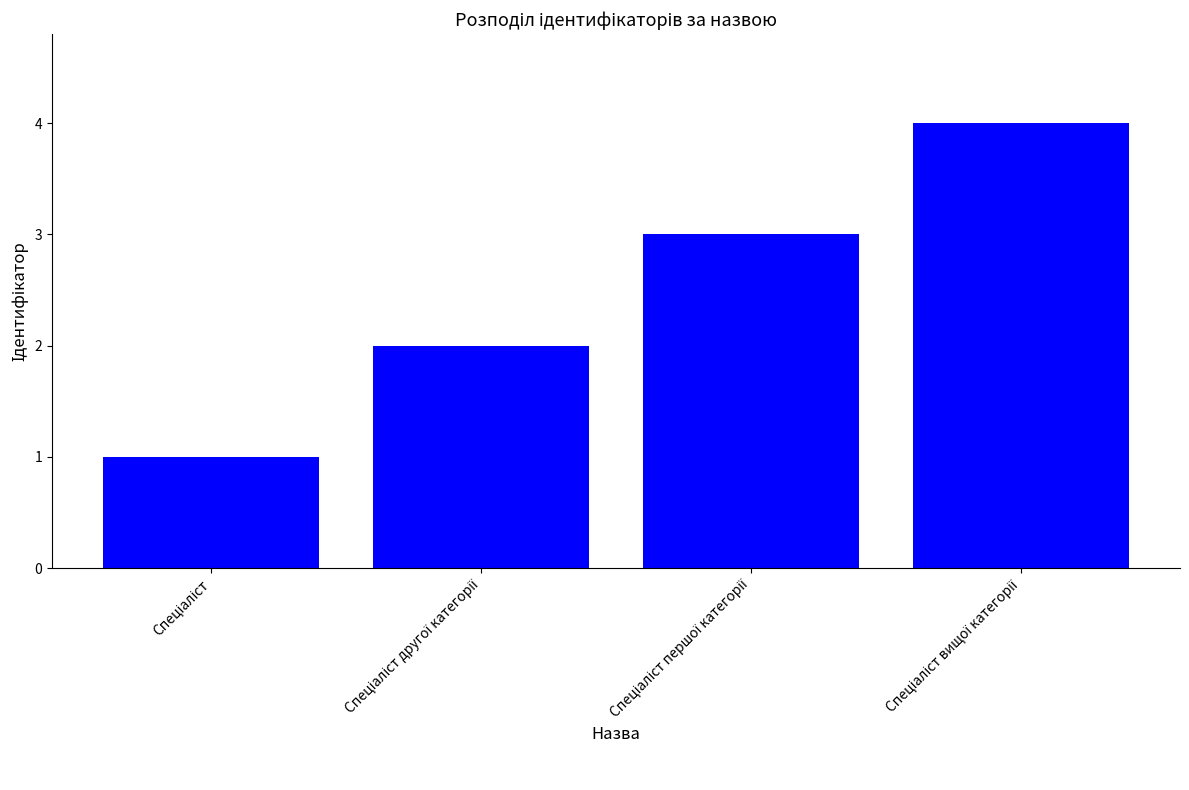

What is the greatest value displayed?

4